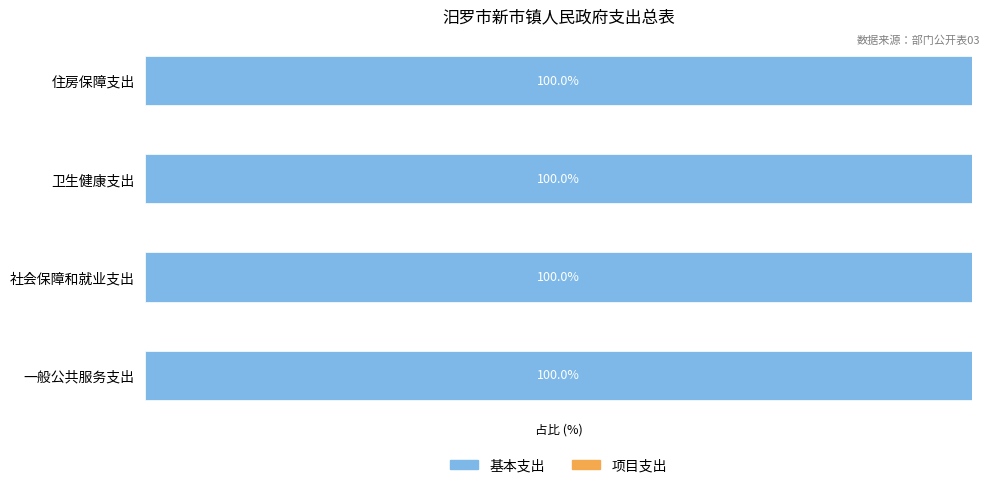

How many groups of bars are there?

4